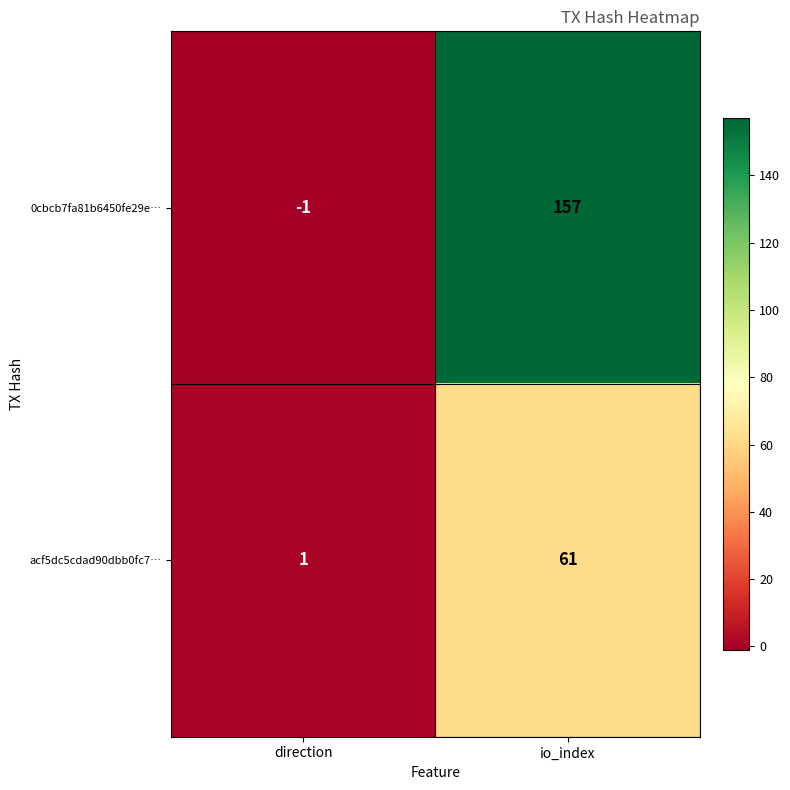

At direction, list the series in order from largest to smallest.

acf5dc5cdad90dbb0fc7…, 0cbcb7fa81b6450fe29e…